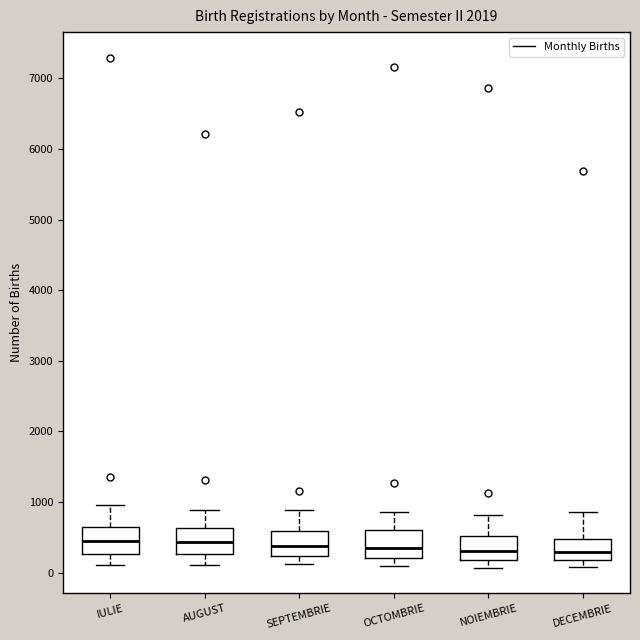

Reading left to right, transcribe this box plot: for each box, give where its median line is, the range the box spans, and where its two whiskers end, as read against the y-axis. The values are not printed on the chart, so give them approximately, as read against the axis.

IULIE: median 400, box 300 to 600, whiskers 100 to 1000
AUGUST: median 400, box 300 to 600, whiskers 100 to 900
SEPTEMBRIE: median 400, box 200 to 600, whiskers 100 to 900
OCTOMBRIE: median 400, box 200 to 600, whiskers 100 to 900
NOIEMBRIE: median 300, box 200 to 500, whiskers 100 to 800
DECEMBRIE: median 300, box 200 to 500, whiskers 100 to 900